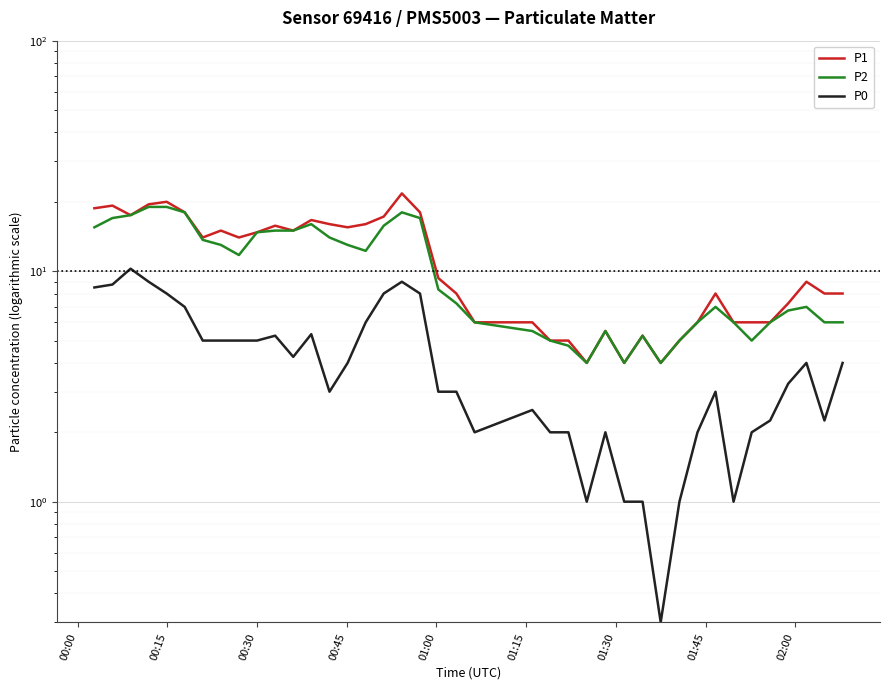

What is the maximum value for P0?

10.2